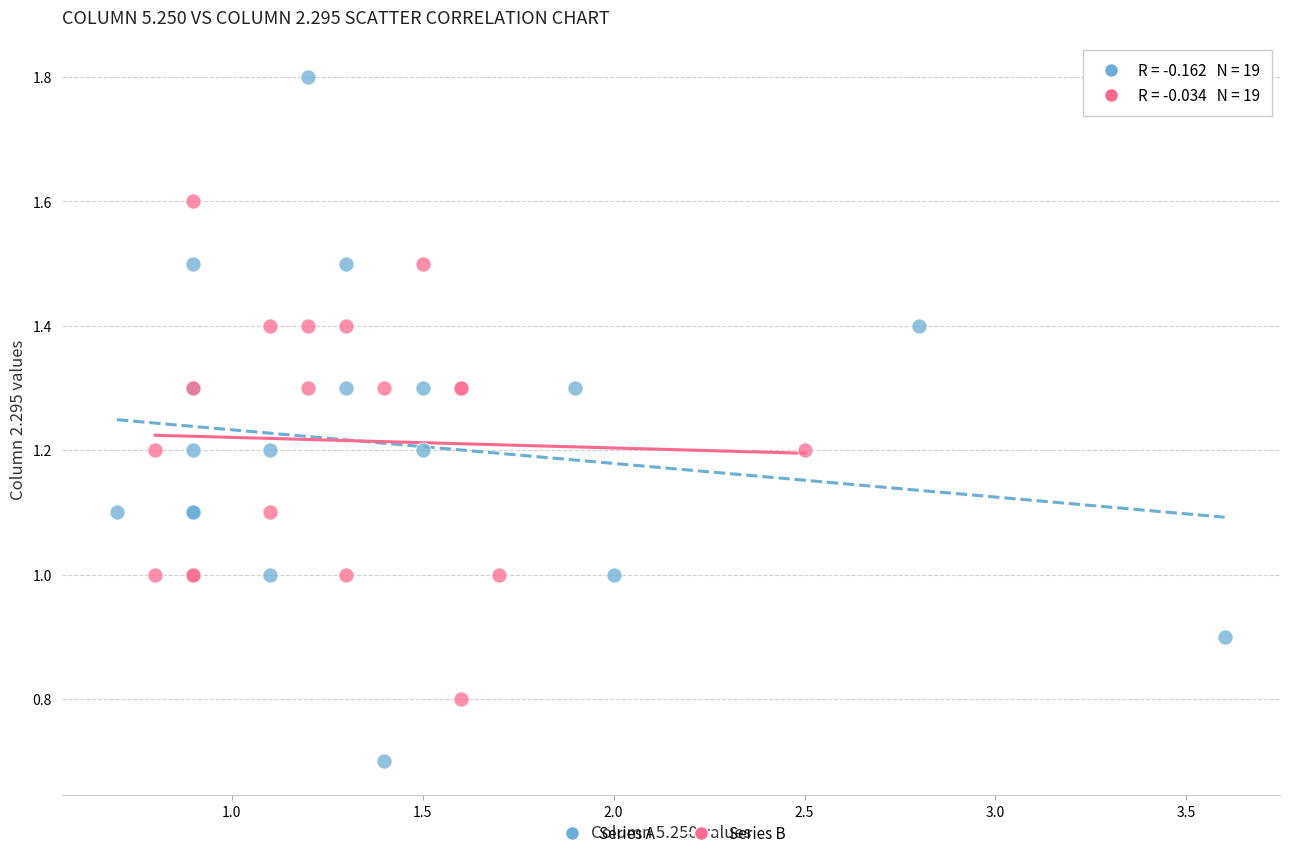

What are all the series names shown in the legend?

Series A, Series B